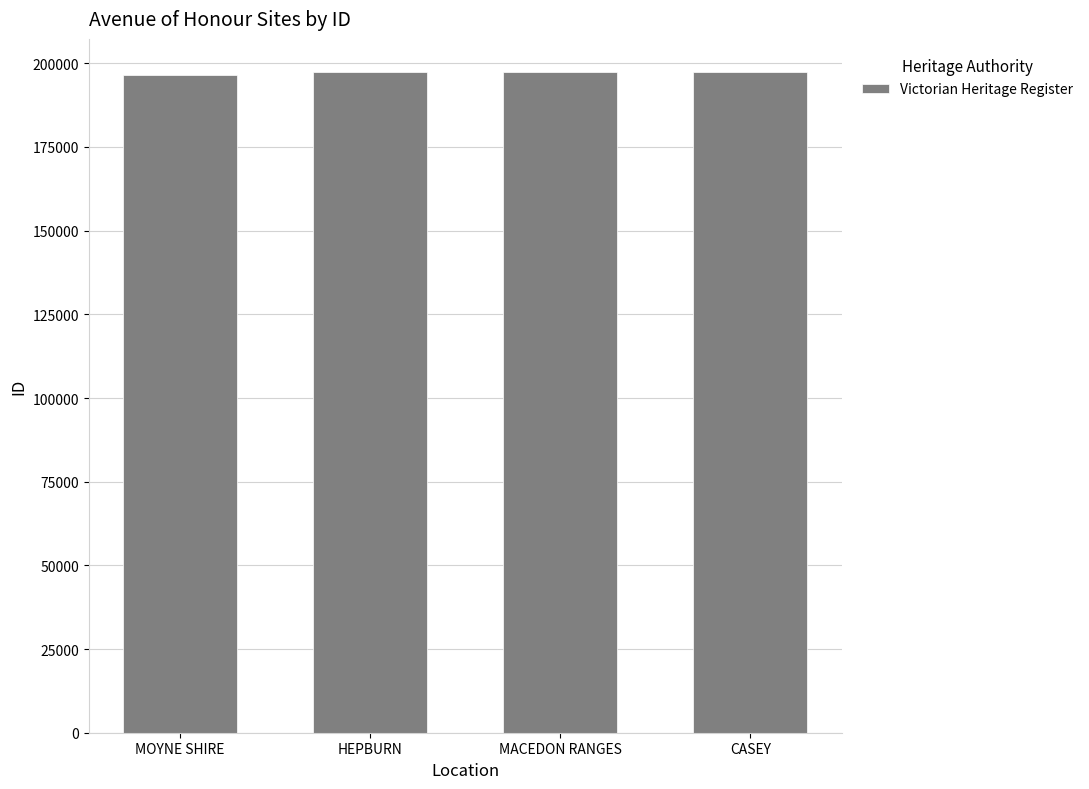

What is the label of the 3rd bar from the left?

MACEDON RANGES